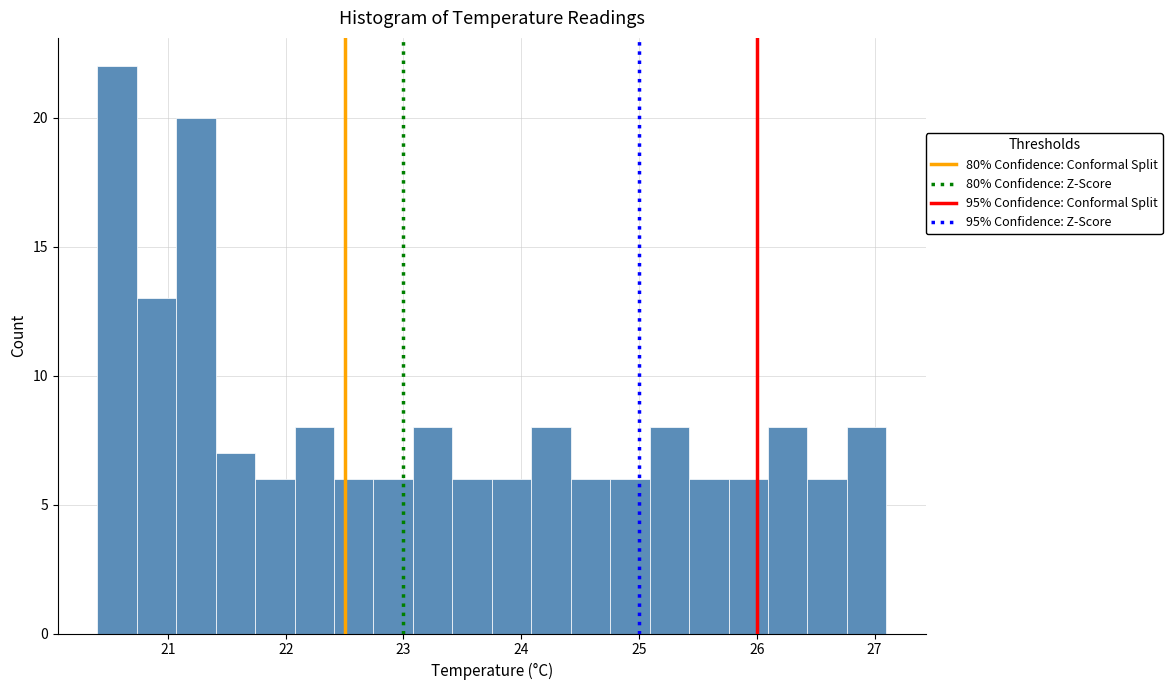

Around what value on the x-axis is the tallest bar? Give the approximate position of its centre, as read against the axis.

20.6